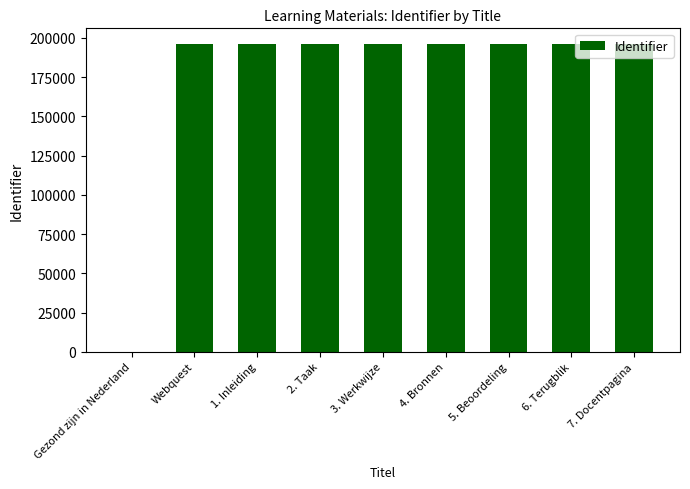

At which label is the value closest to 98141?

Webquest